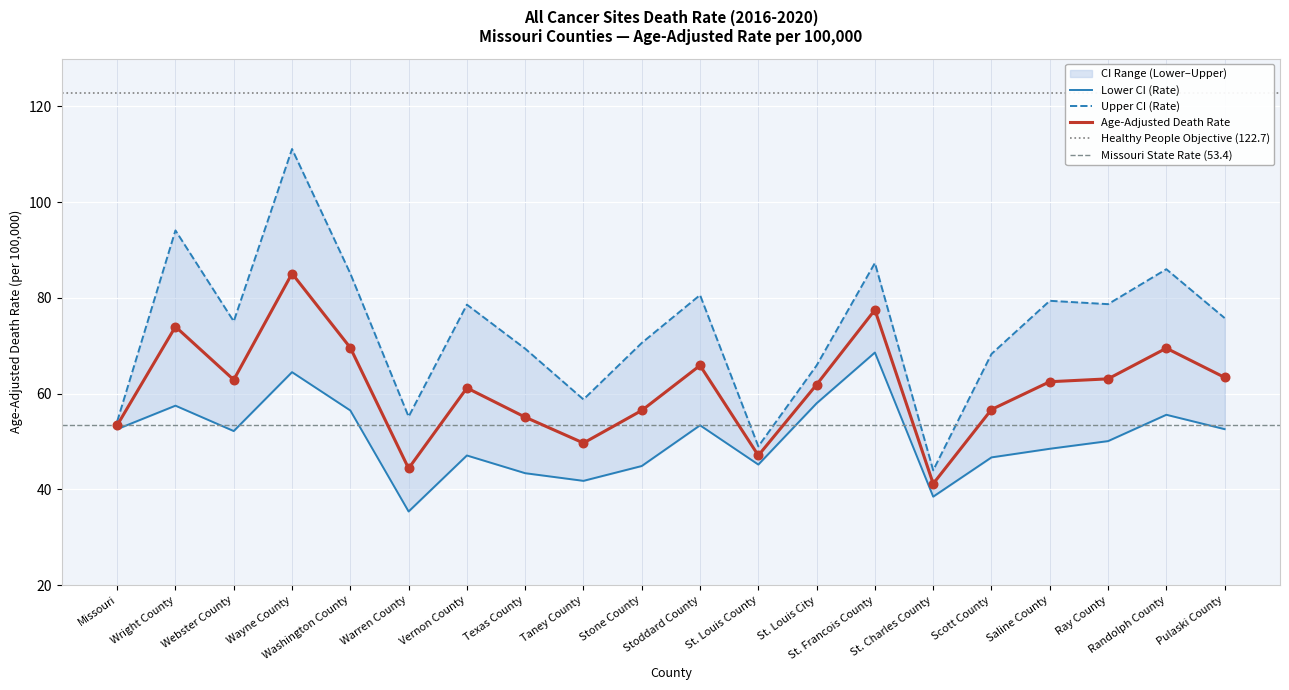

Which series contains the highest Y value?

Upper CI (Rate)